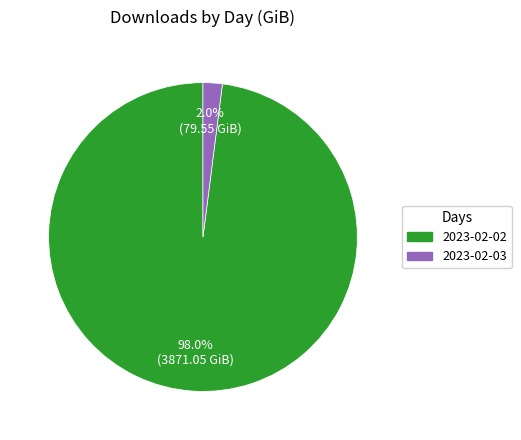

What is the smallest slice in the pie chart?

2023-02-03